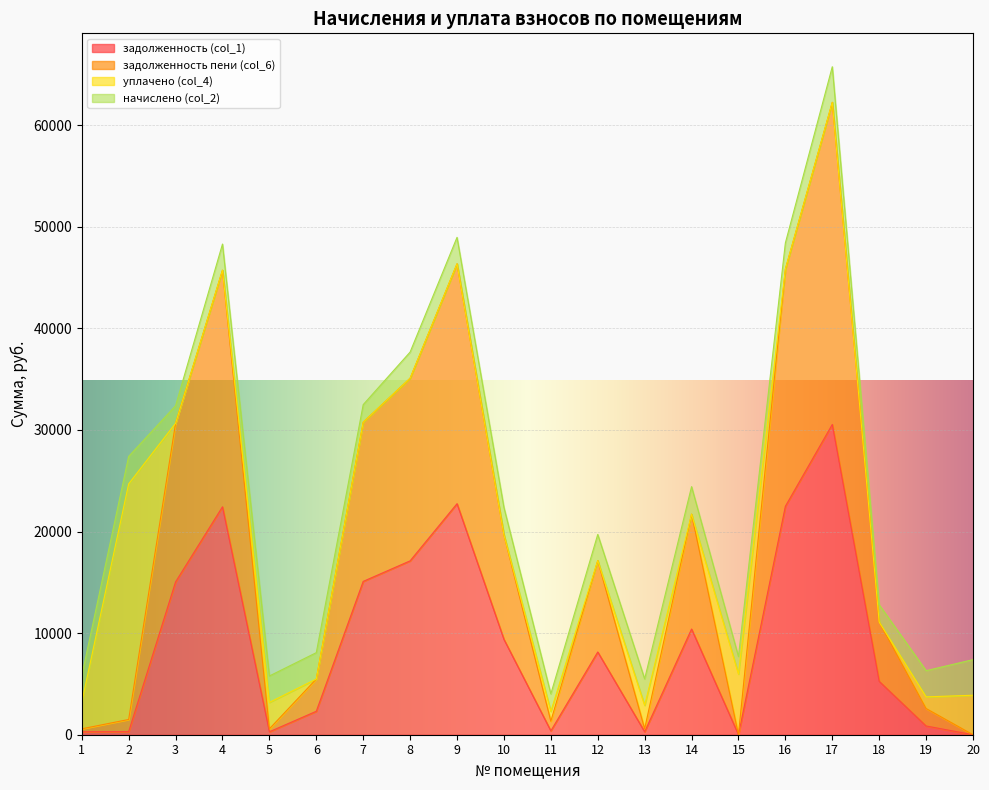

How many values in the задолженность (col_1) series exceed 8141?

10